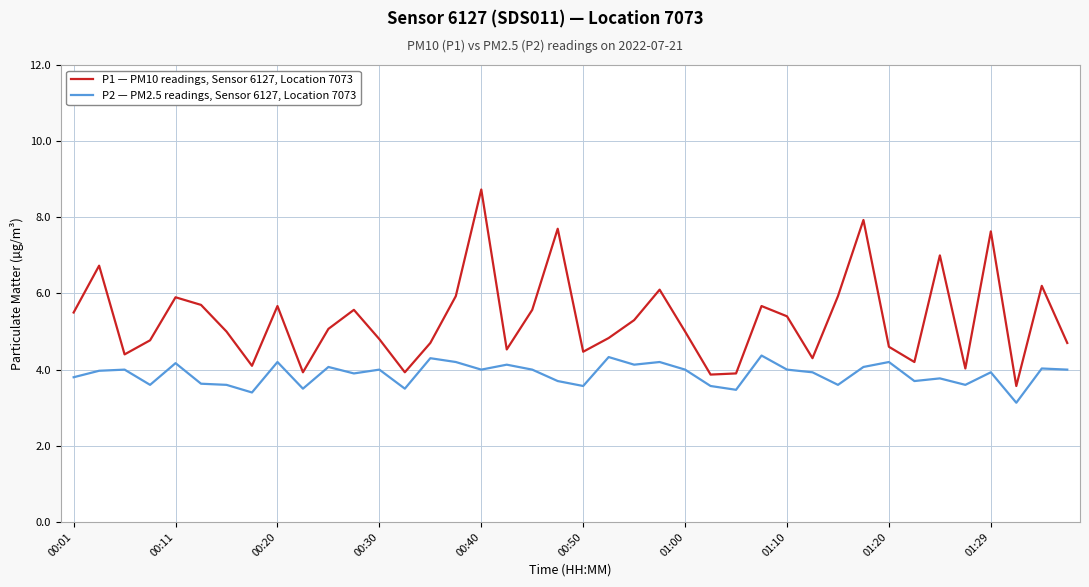

What are all the series names shown in the legend?

P1 — PM10 readings, Sensor 6127, Location 7073, P2 — PM2.5 readings, Sensor 6127, Location 7073